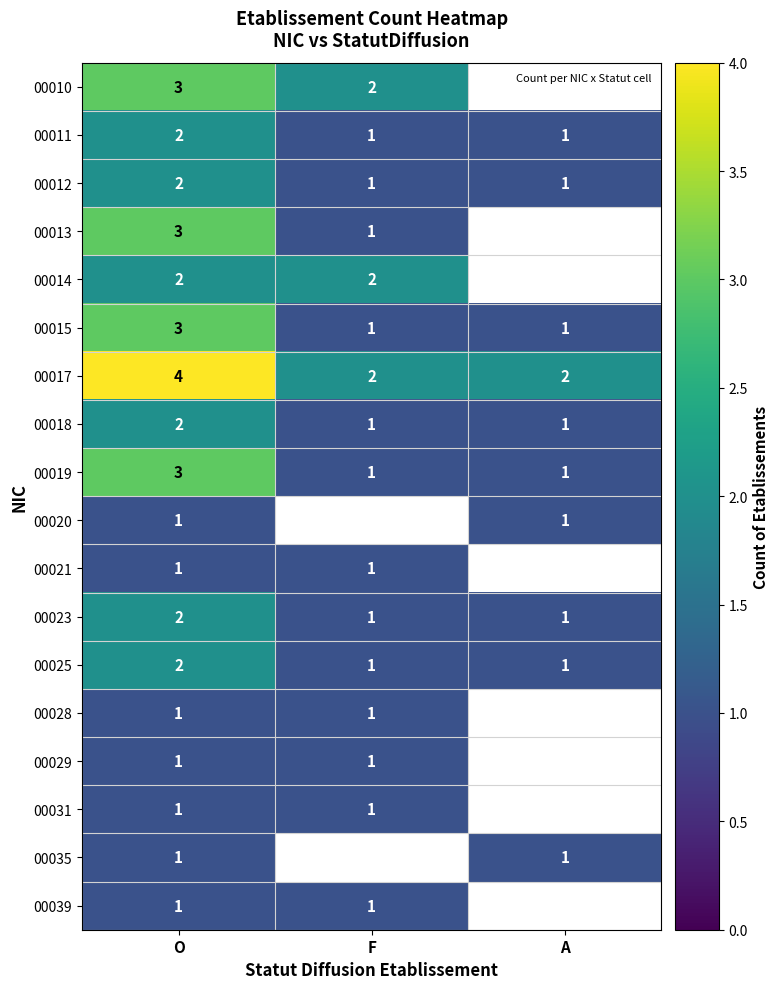

What is the total value across all series at O?

35